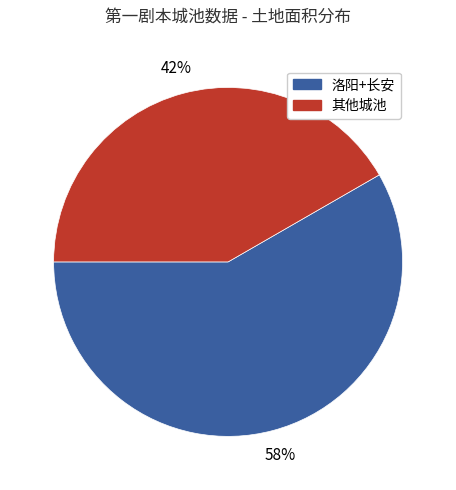

How many slices are in this pie chart?

2